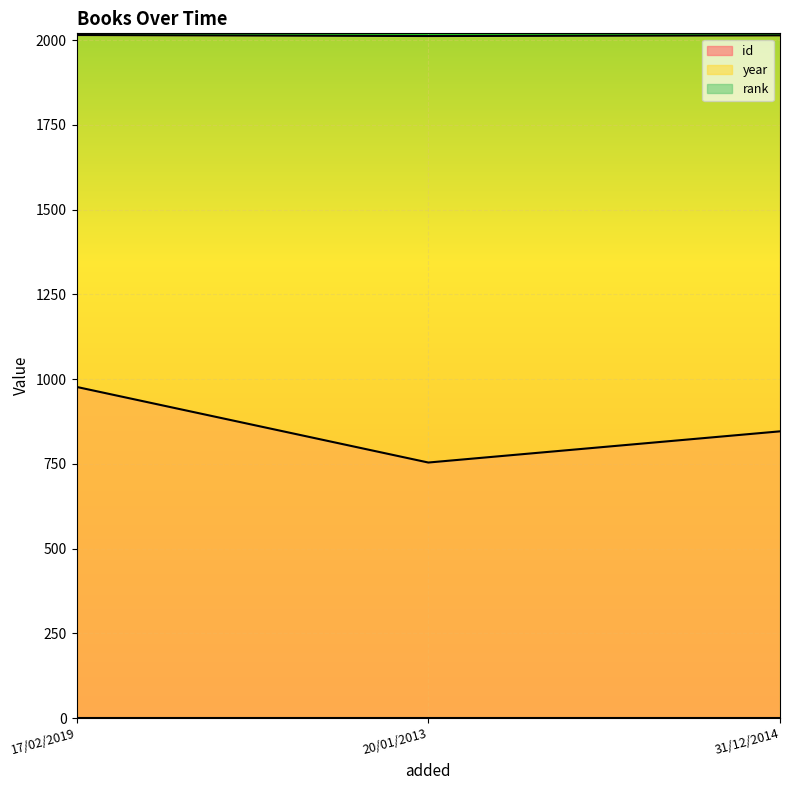

At which category is the sum across all series the highest?

17/02/2019